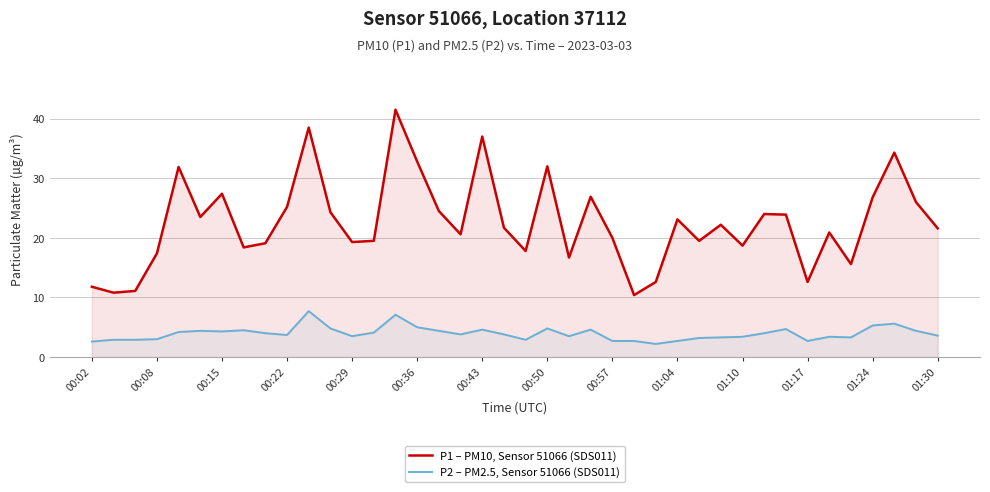

What is the value of the P2 – PM2.5, Sensor 51066 (SDS011) point at the 4th from the left?

3.0